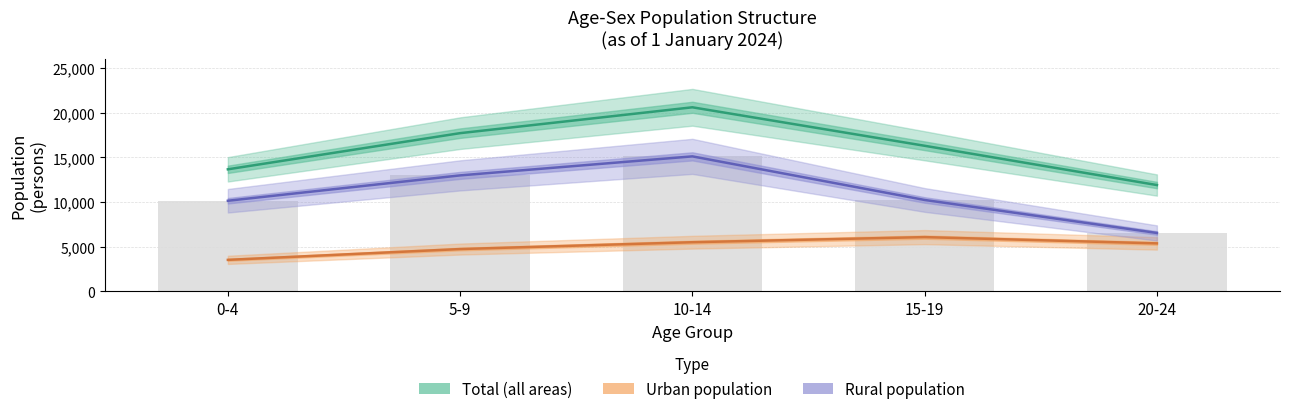

What is the difference between the Urban population values at 5-9 and 20-24?

636